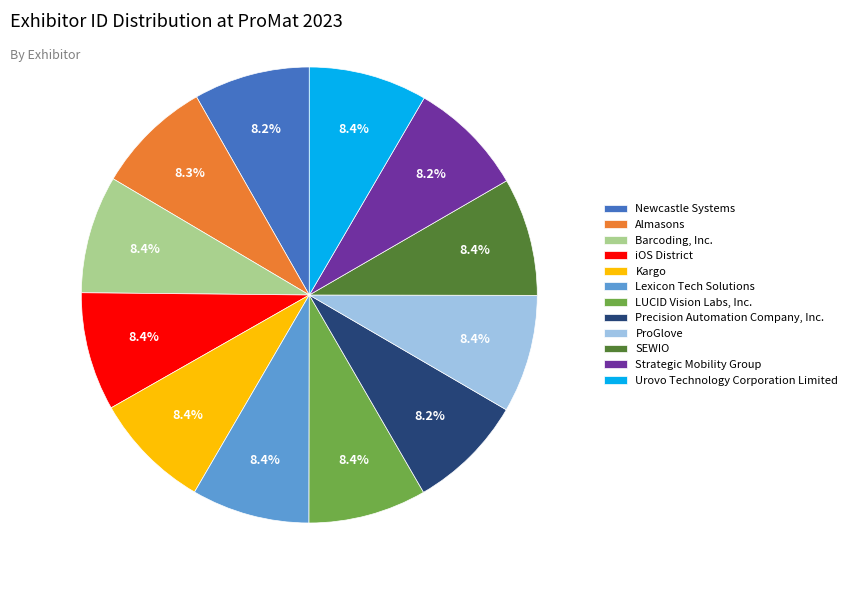

To the nearest percent, what is the combined percentage of Barcoding, Inc. and Precision Automation Company, Inc.?

17%